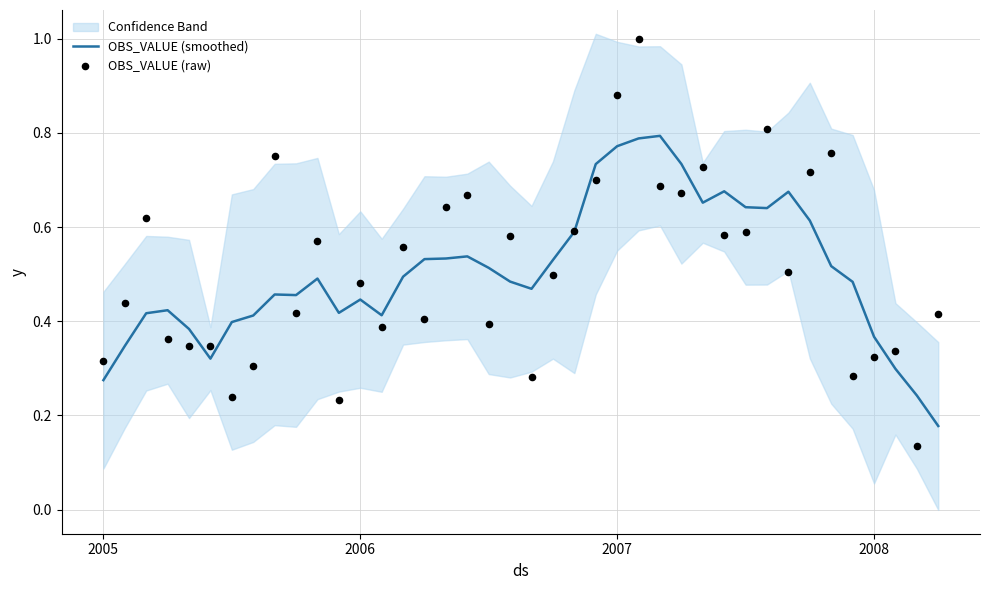

At how many categories does at least one series exceed 0?

40